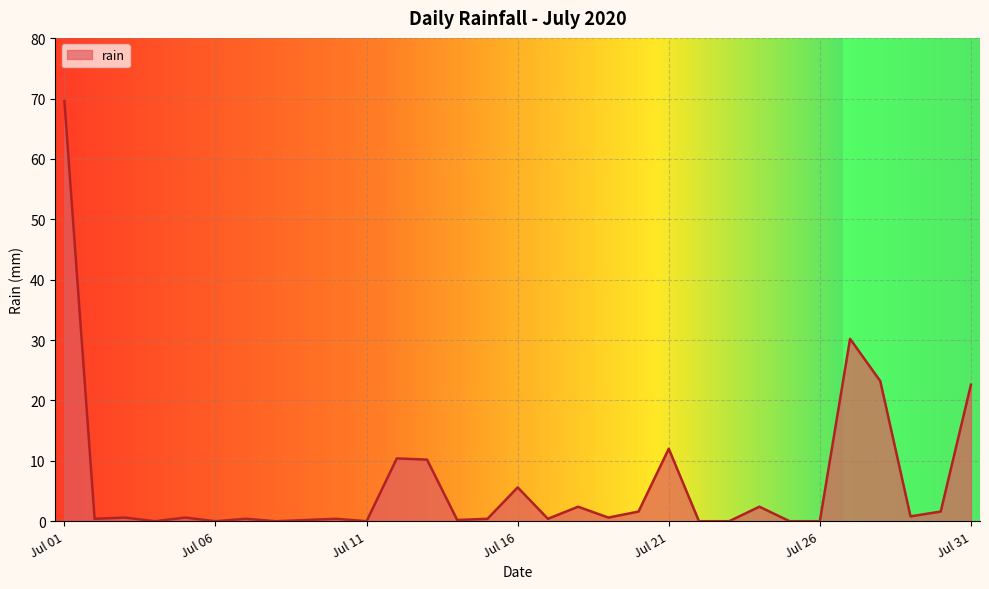

What is the difference between the maximum and minimum values?

69.6